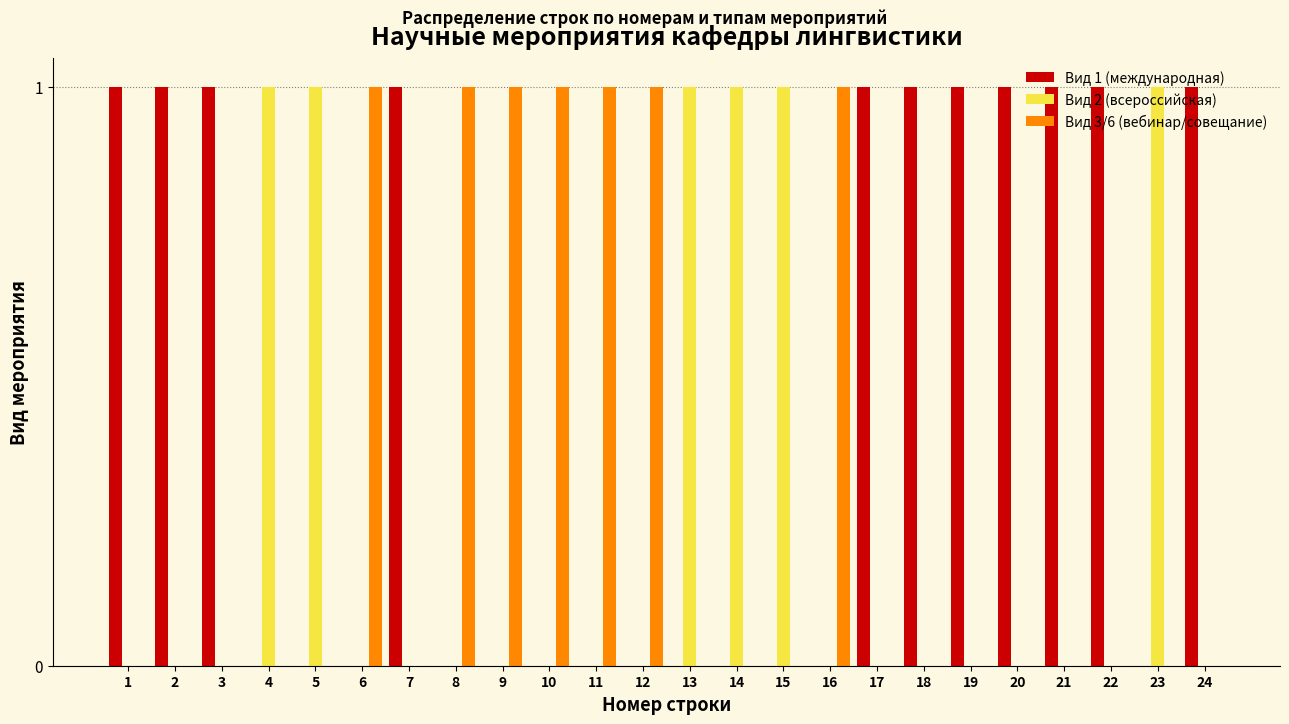

The Вид 2 (всероссийская) series shows 0 at 10. True or false?

True